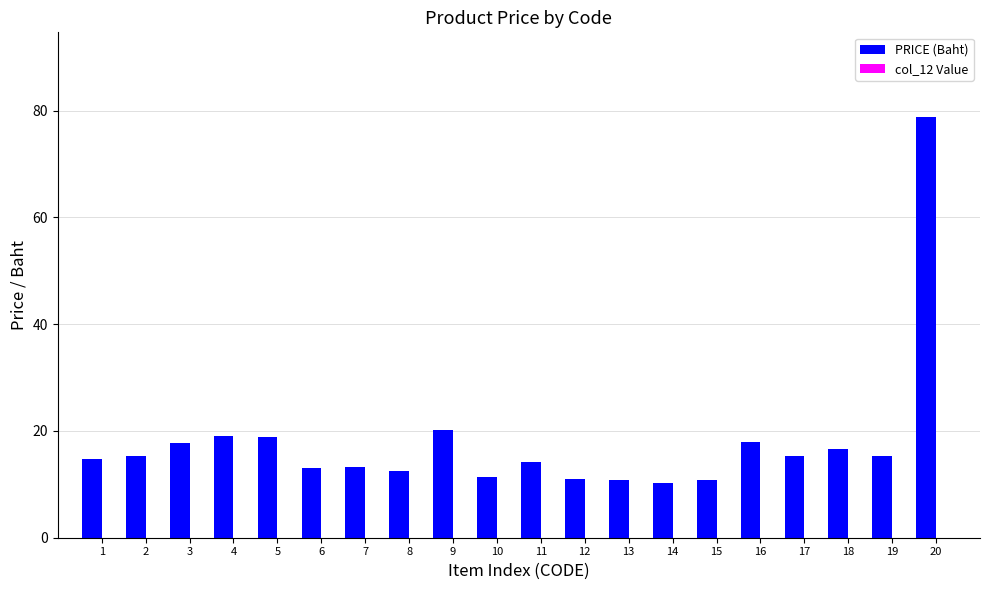

Which has a higher value, 3 or 2?

3